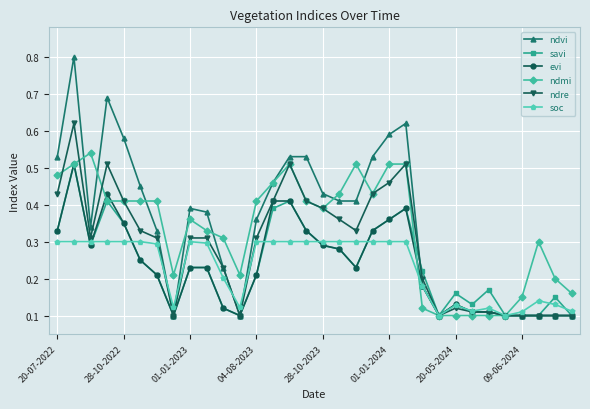

How many ndmi values are between 0 and 1?

32